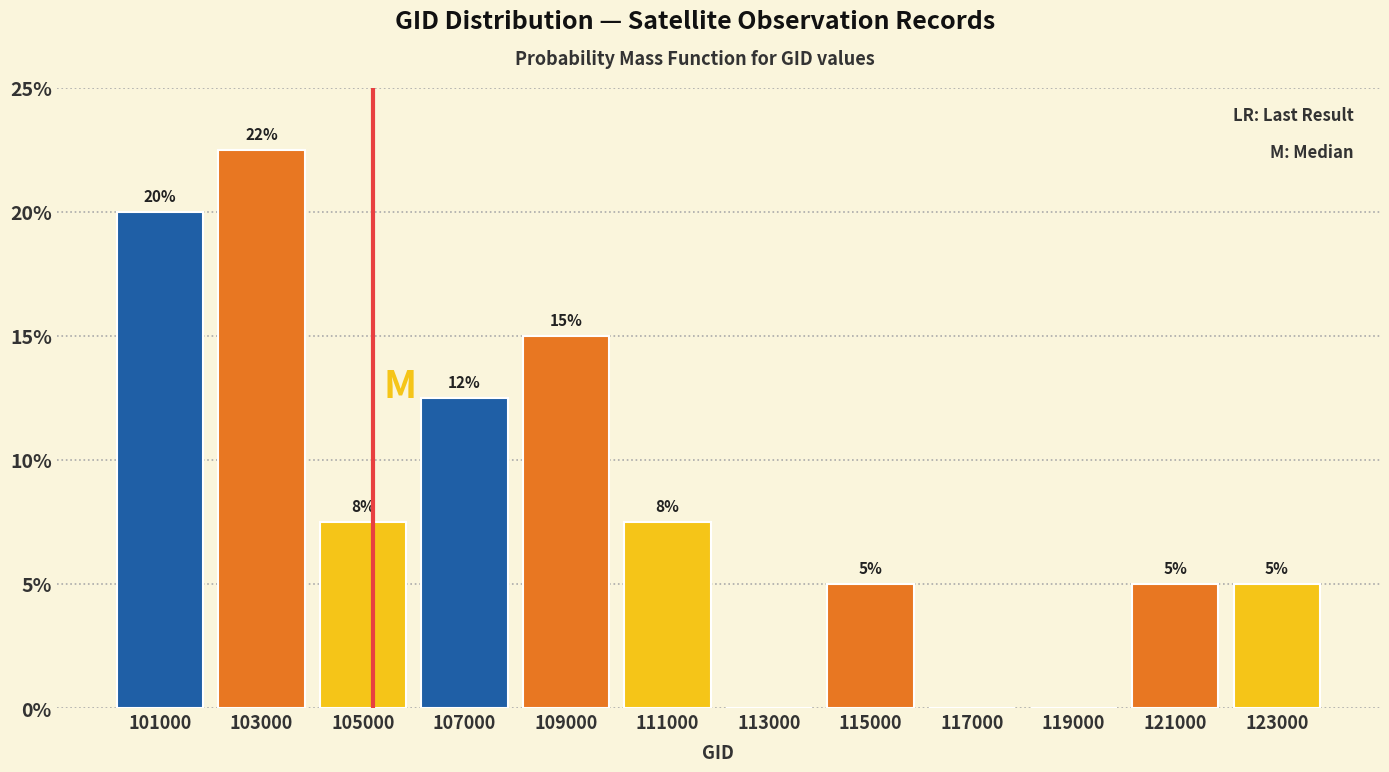

Over which range of the x-axis is the bar tallest?

102000 to 104000